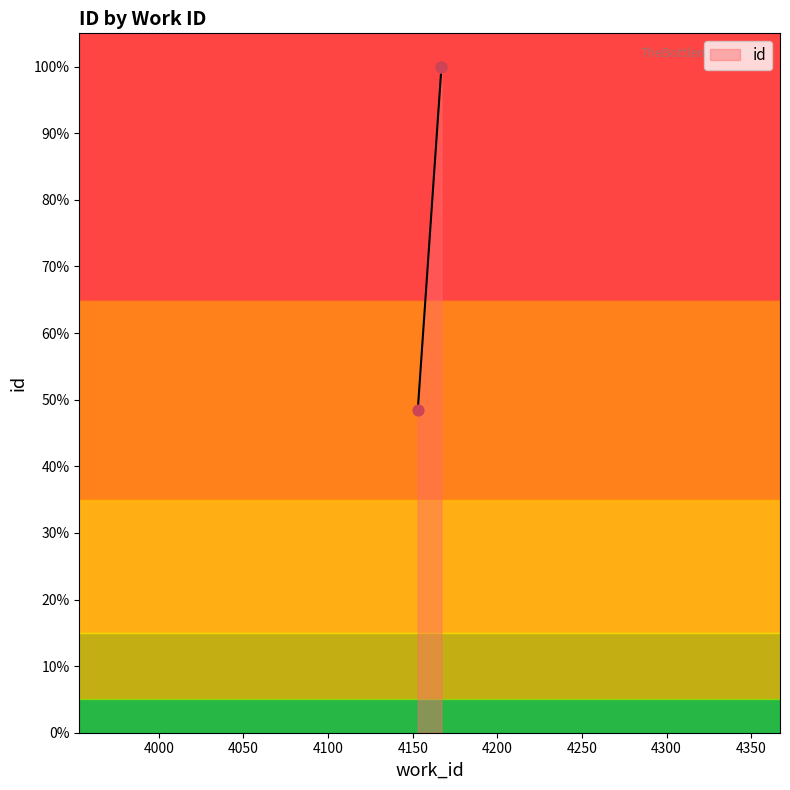

What is the change in value from 4153 to 4167?

+11393